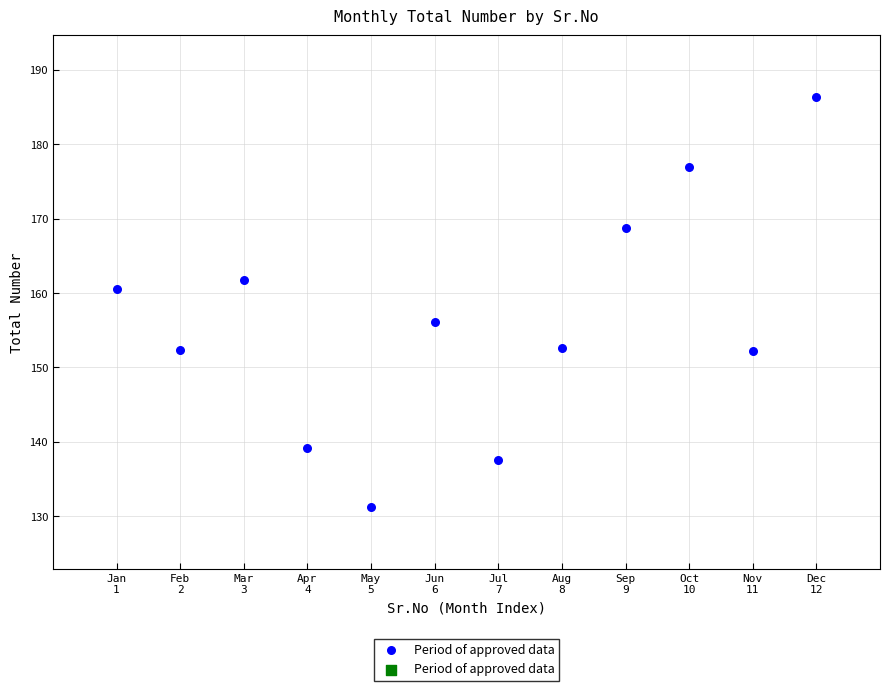

What is the range of X values (max minus min)?

11.0